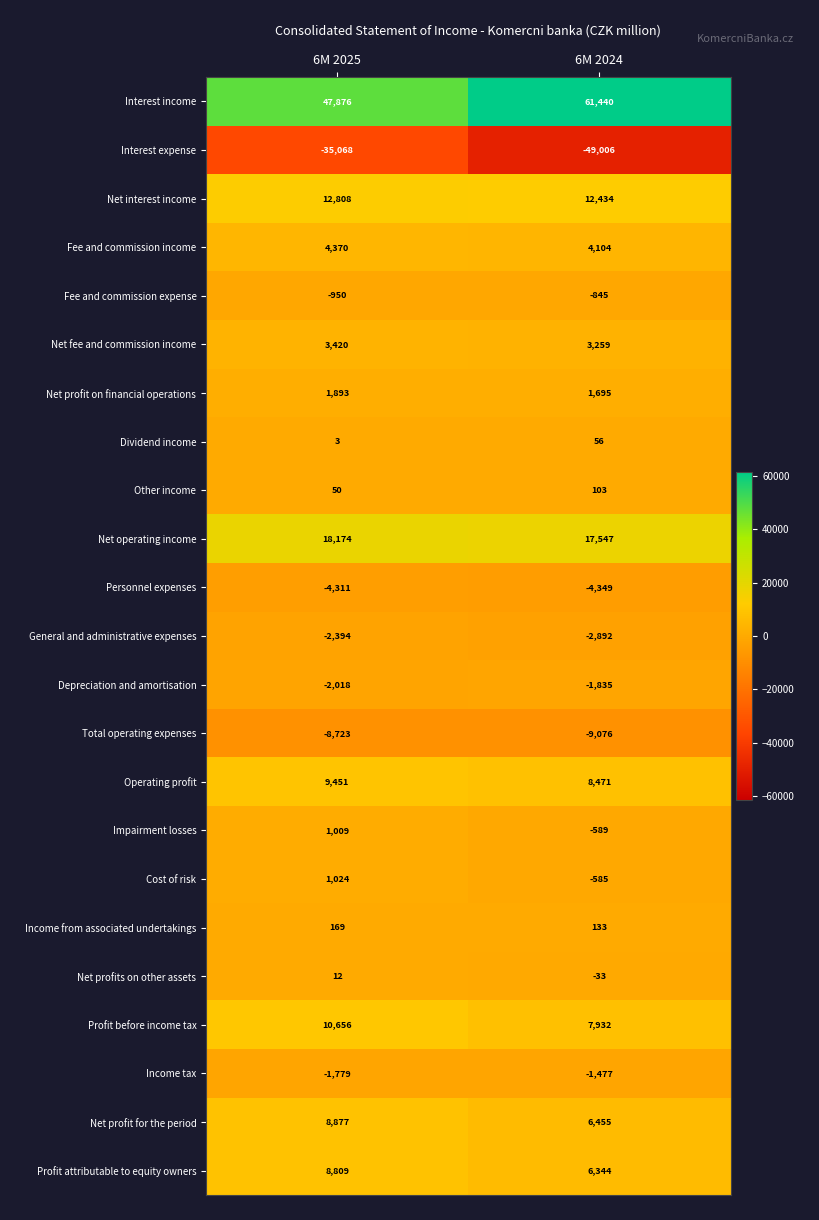

What is the average value of the Profit before income tax series?

9294